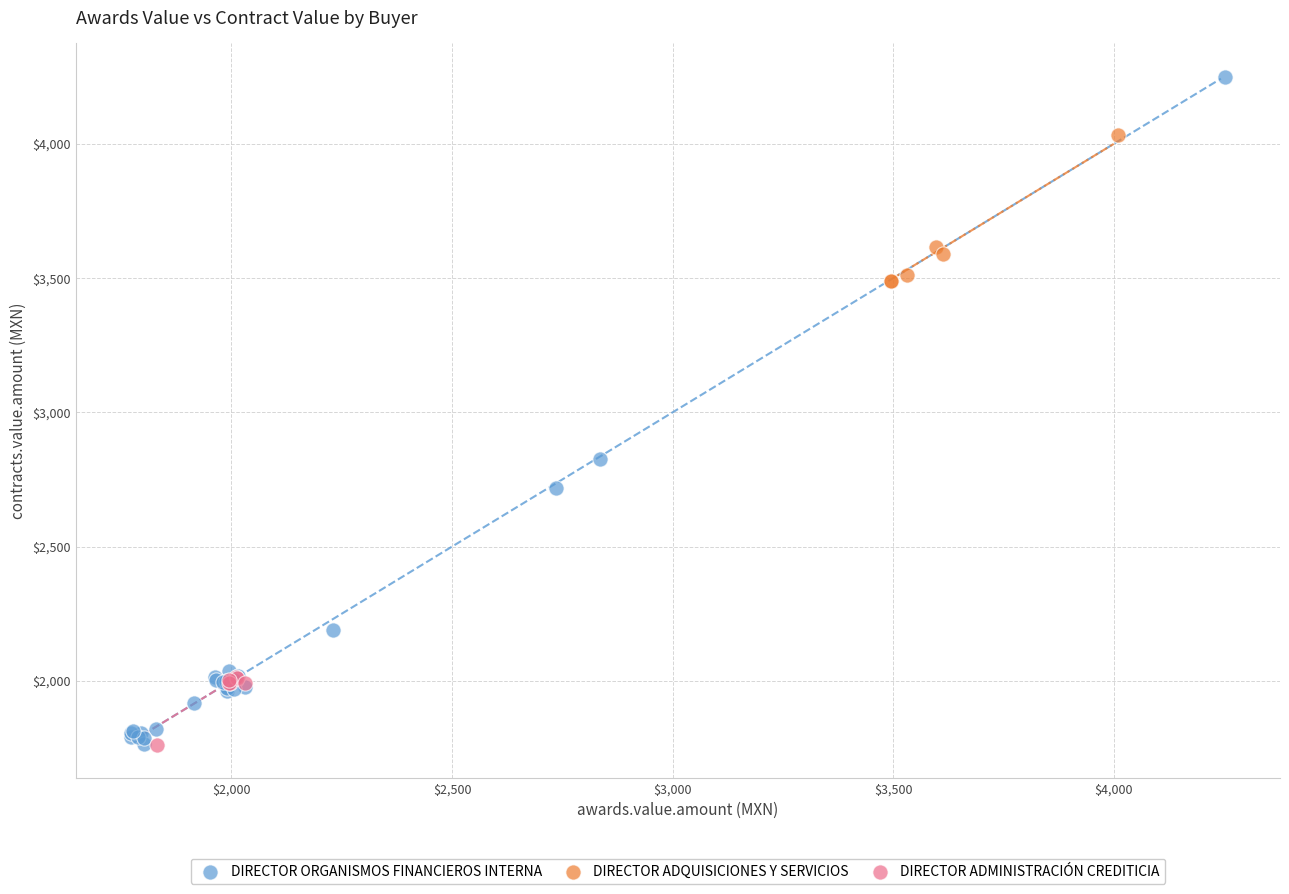

Which series has the widest spread of Y values?

DIRECTOR ORGANISMOS FINANCIEROS INTERNA